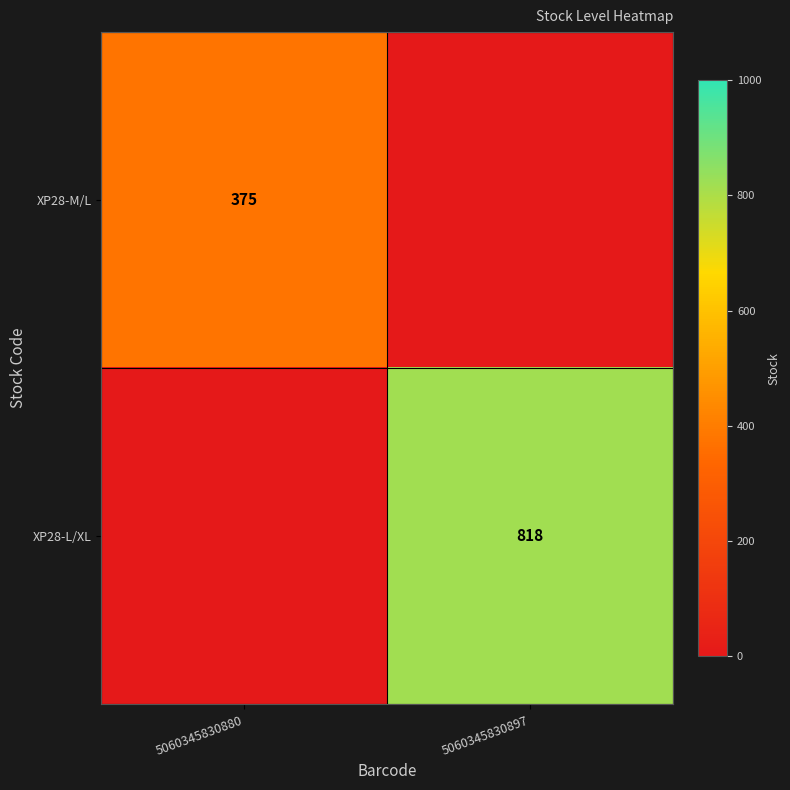

Is it true that XP28-L/XL equals 1373 at 5060345830897?

False